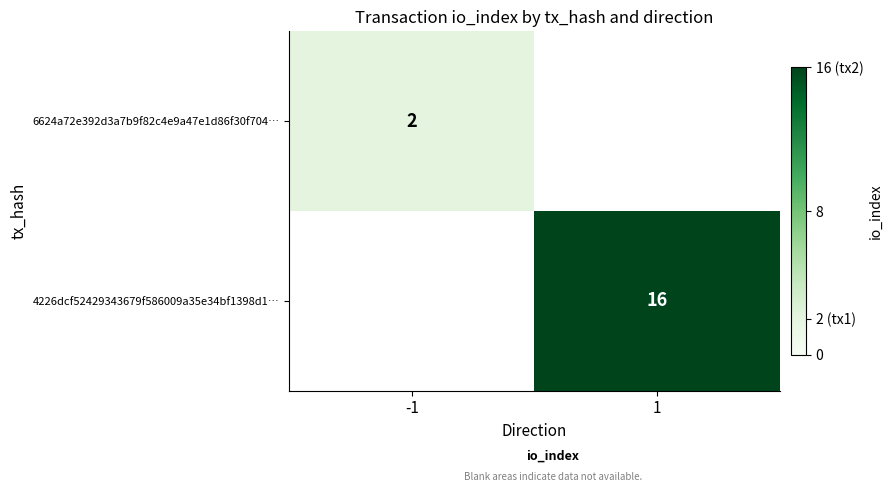

The 4226dcf52429343679f586009a35e34bf1398d1… series shows 16 at 1. True or false?

True